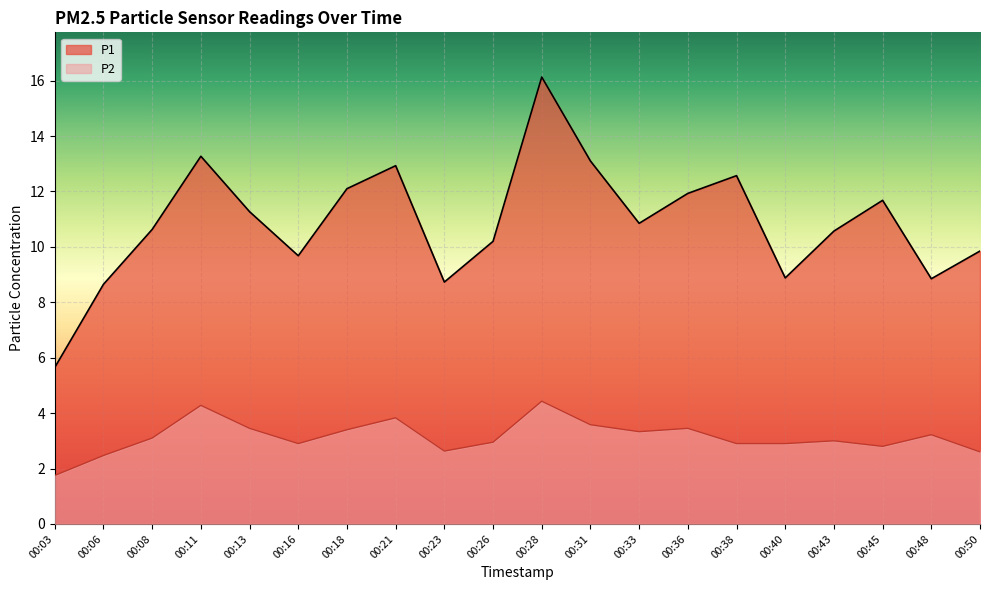

In P1, how many points are higher than both neighbors (excluding endpoints)?

5